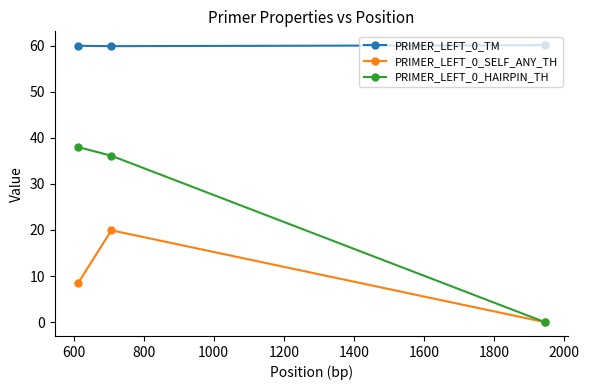

What is the maximum value for PRIMER_LEFT_0_HAIRPIN_TH?

38.0